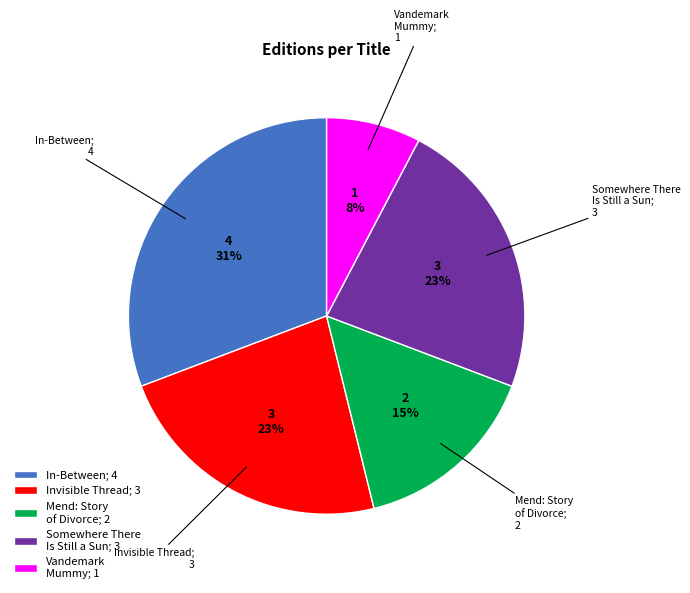

Which category has the smallest portion of the pie?

Vandemark Mummy; 1